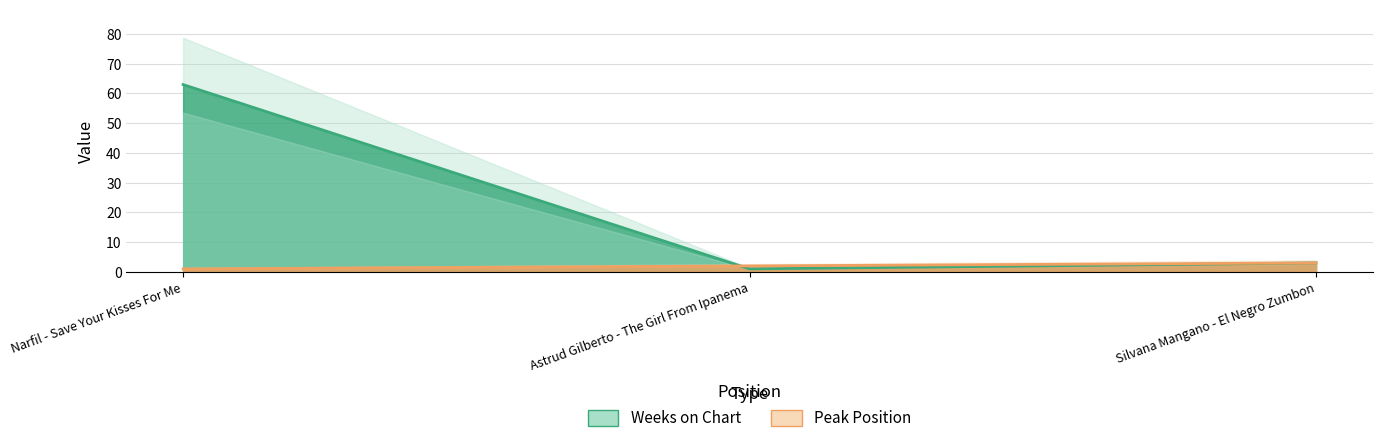

At Narfil - Save Your Kisses For Me, list the series in order from smallest to largest.

Peak Position, Weeks on Chart